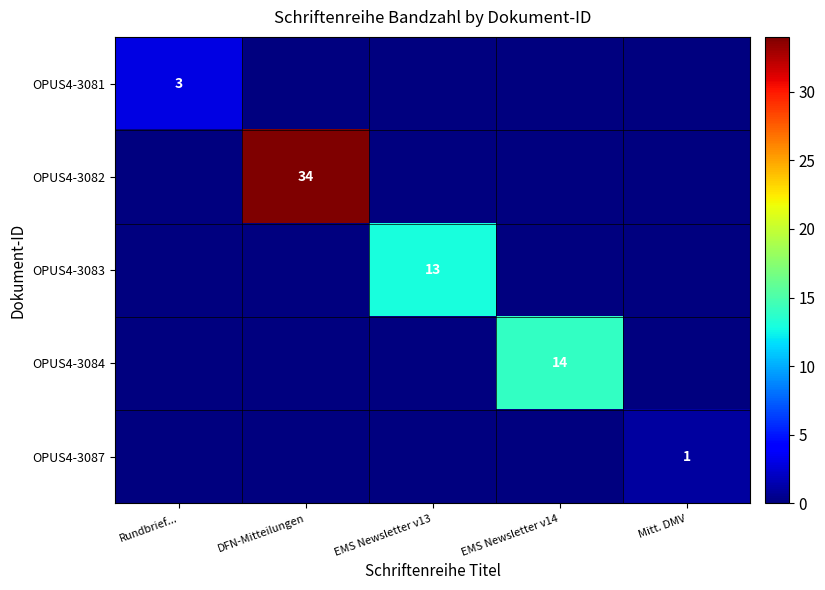

What is the maximum value for OPUS4-3084?

14